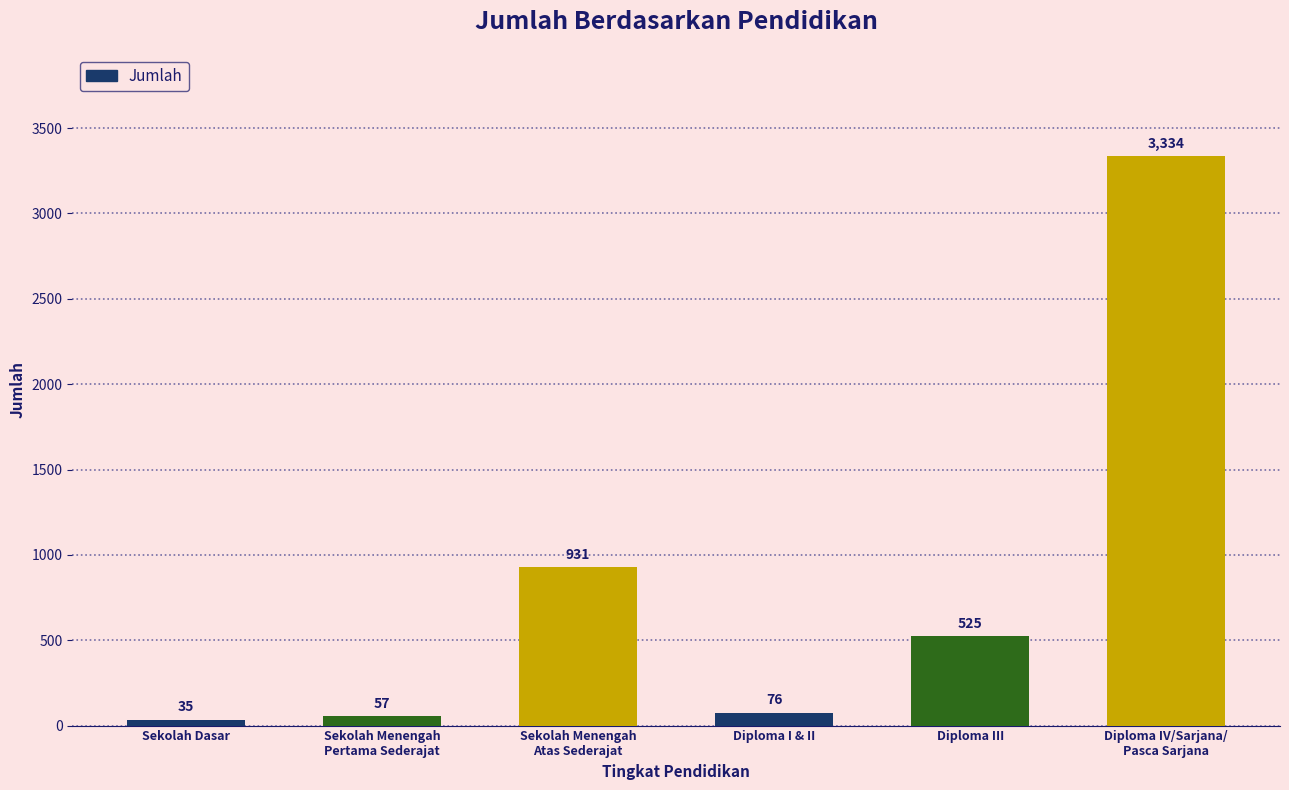

What is the label of the 3rd bar from the left?

Sekolah Menengah
Atas Sederajat